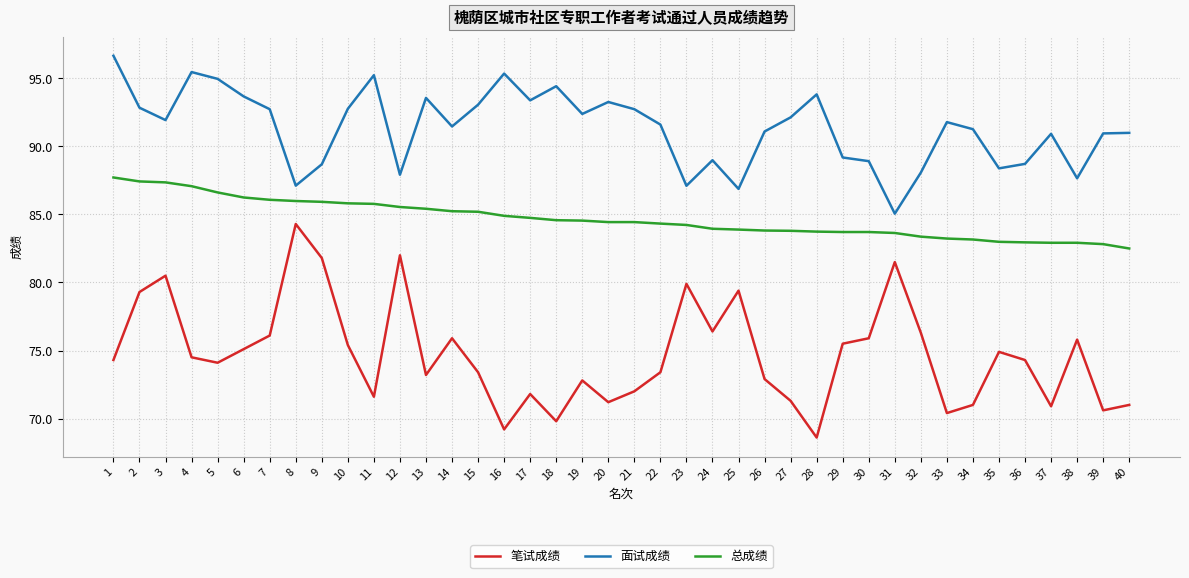

True or false: 笔试成绩 and 面试成绩 cross at least once.

False